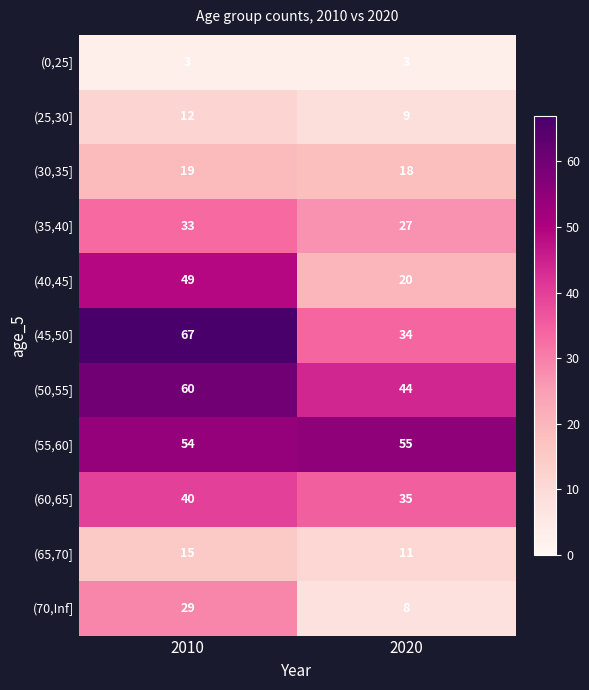

The (30,35] series shows 11 at 2020. True or false?

False